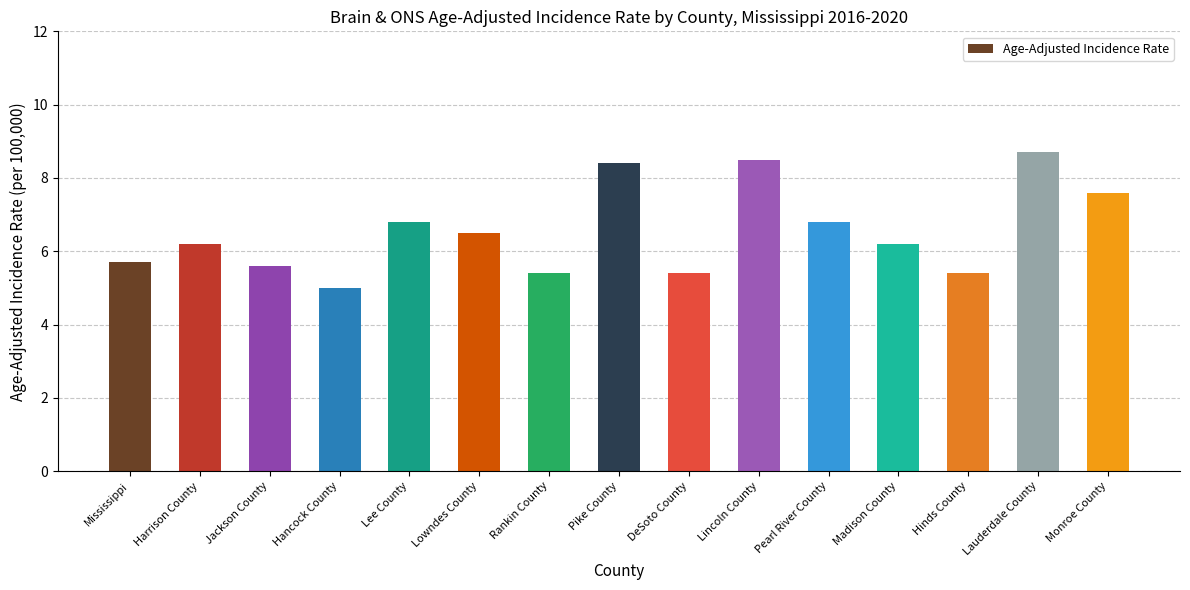

The chart shows a value of 4.5 at Lowndes County. True or false?

False